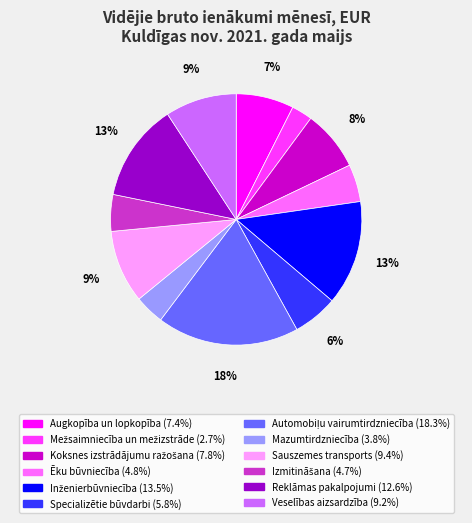

To the nearest percent, what percentage of the pie is Specializētie būvdarbi?

6%